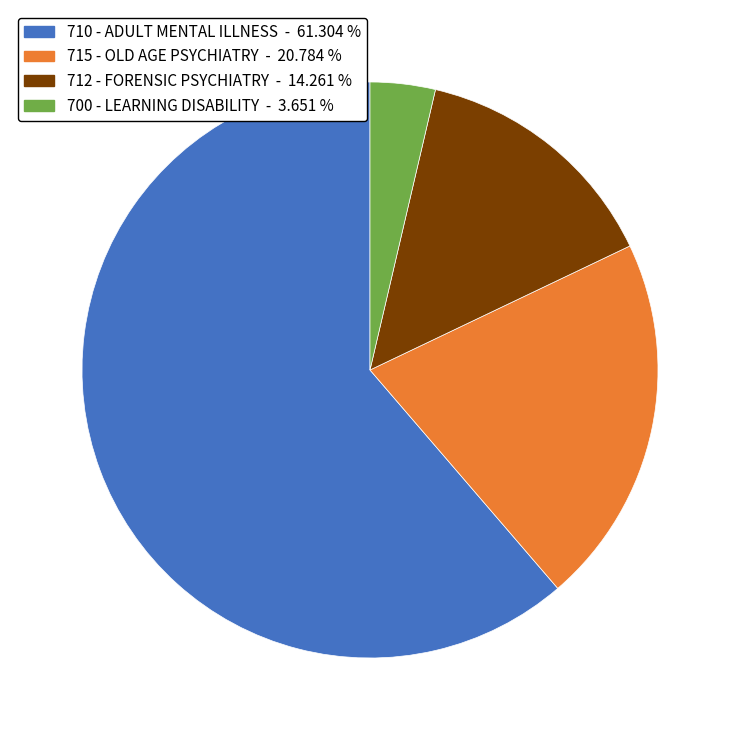

Rank the categories by value from lowest to highest.

700 - LEARNING DISABILITY, 712 - FORENSIC PSYCHIATRY, 715 - OLD AGE PSYCHIATRY, 710 - ADULT MENTAL ILLNESS